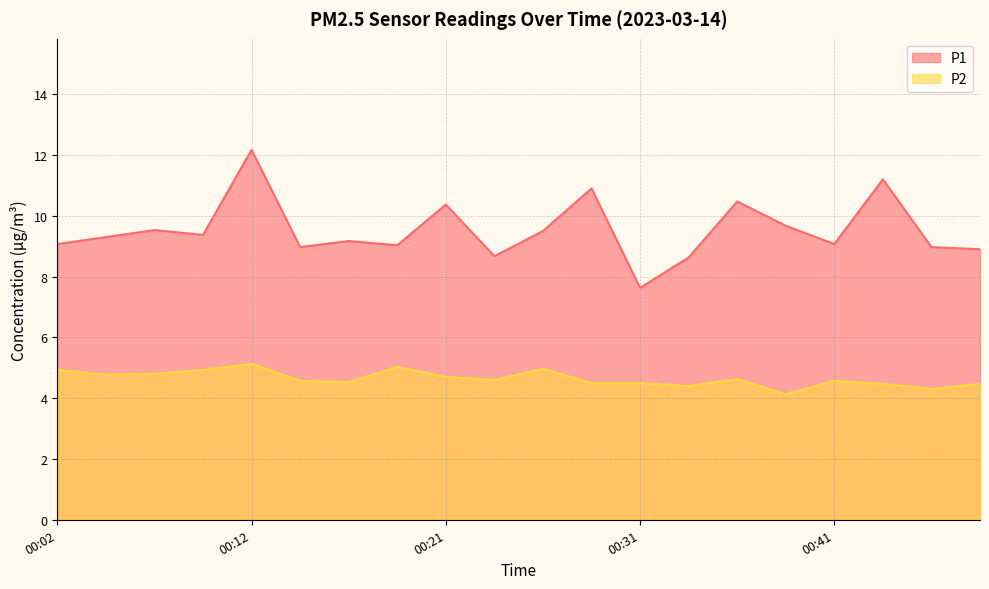

At which label is P2 closest to 4?

00:39